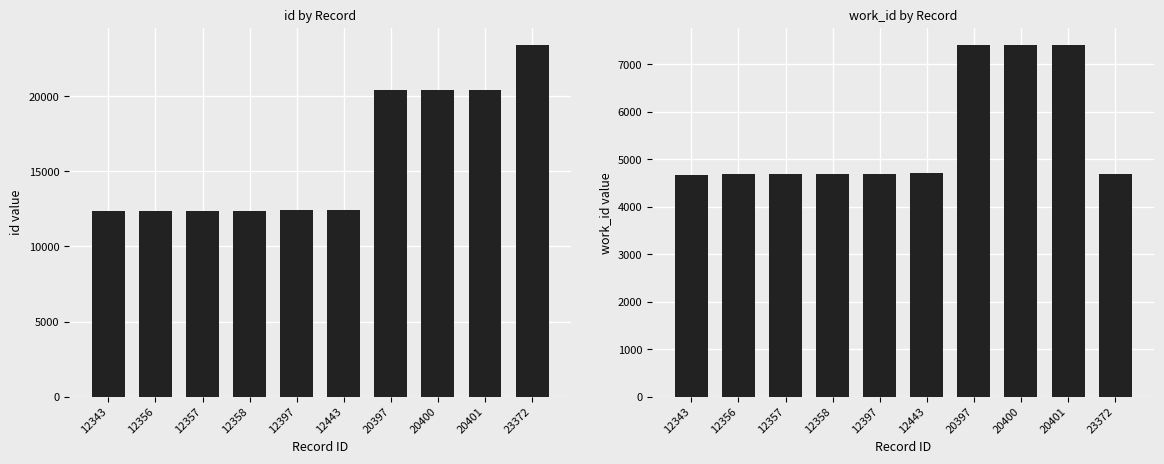

How many series are shown in this chart?

2